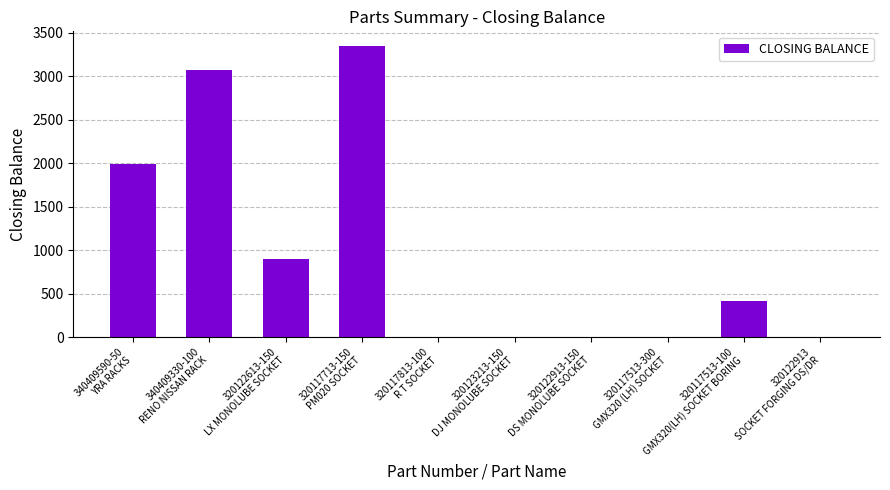

Count the values in the range 0 to 1992.

8